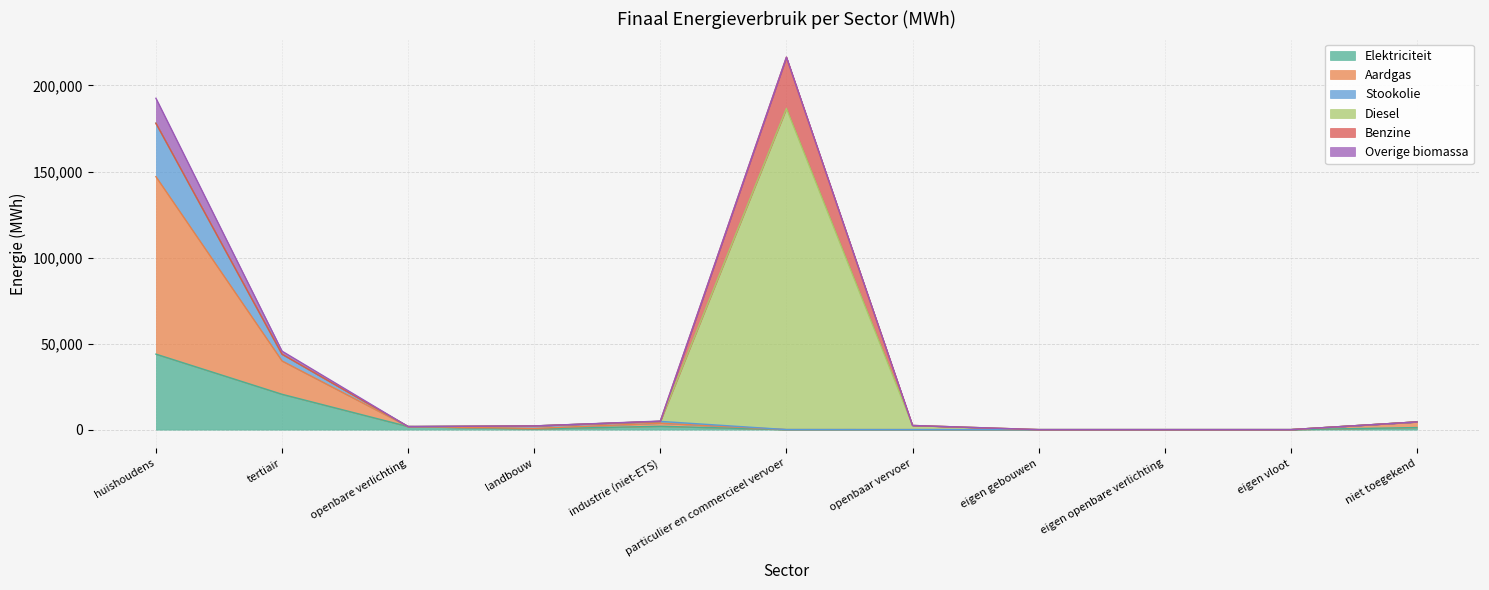

Which category has the highest value in the Elektriciteit series?

huishoudens